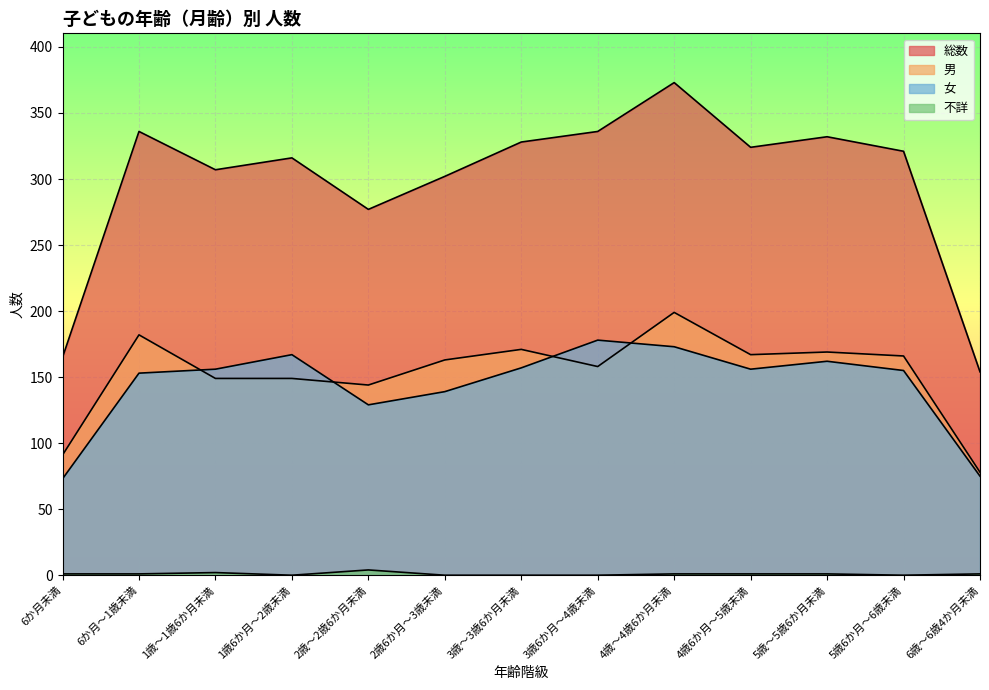

What is the label of the 6th point from the left?

2歳6か月～3歳未満